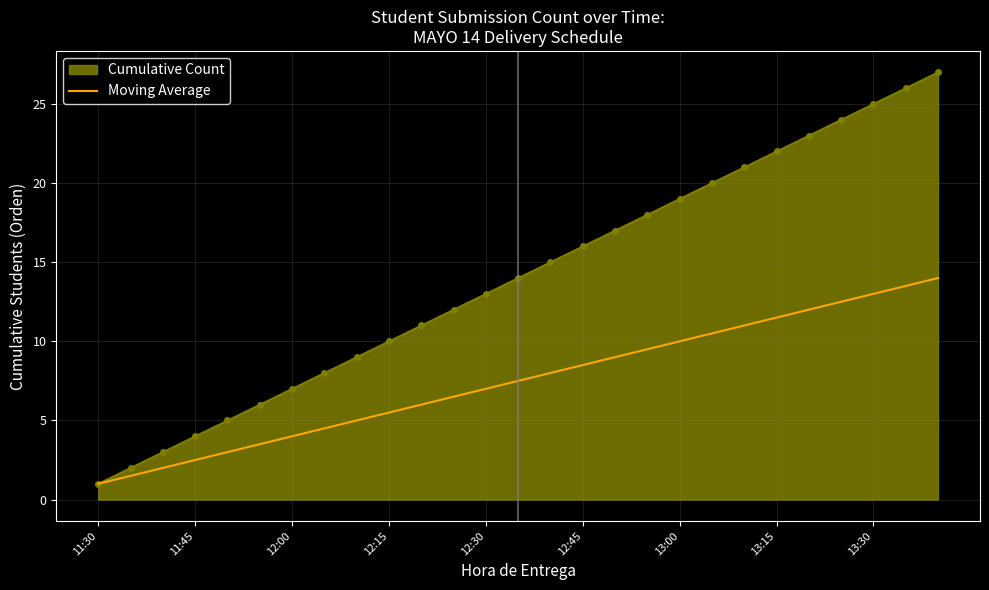

Which series has the largest range (max minus min)?

Cumulative Count